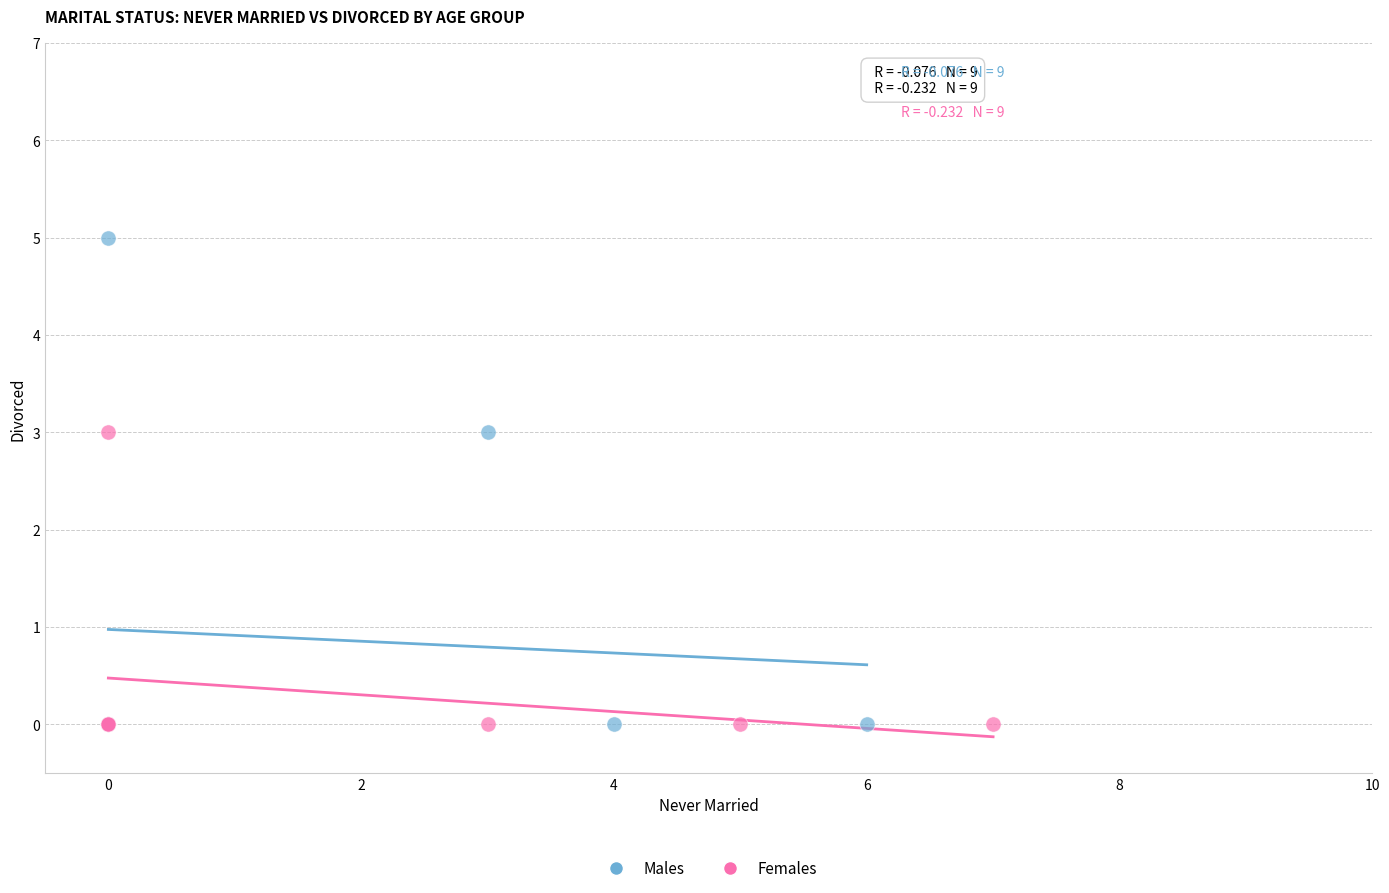

Which series contains the highest Y value?

Males